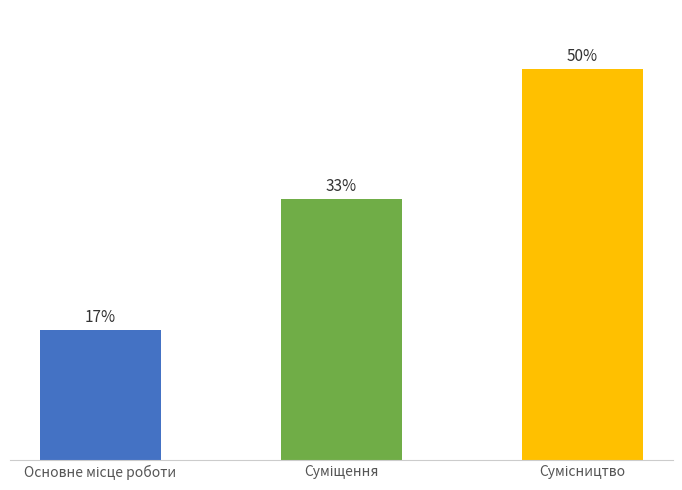

At which label is the value closest to 33?

Суміщення